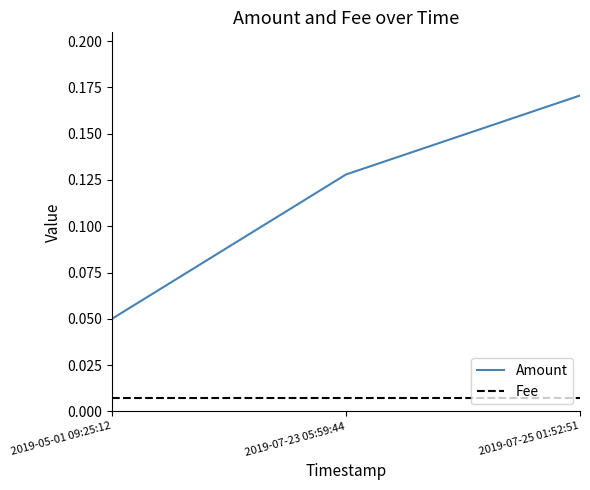

What position from the left is 2019-07-25 01:52:51?

3